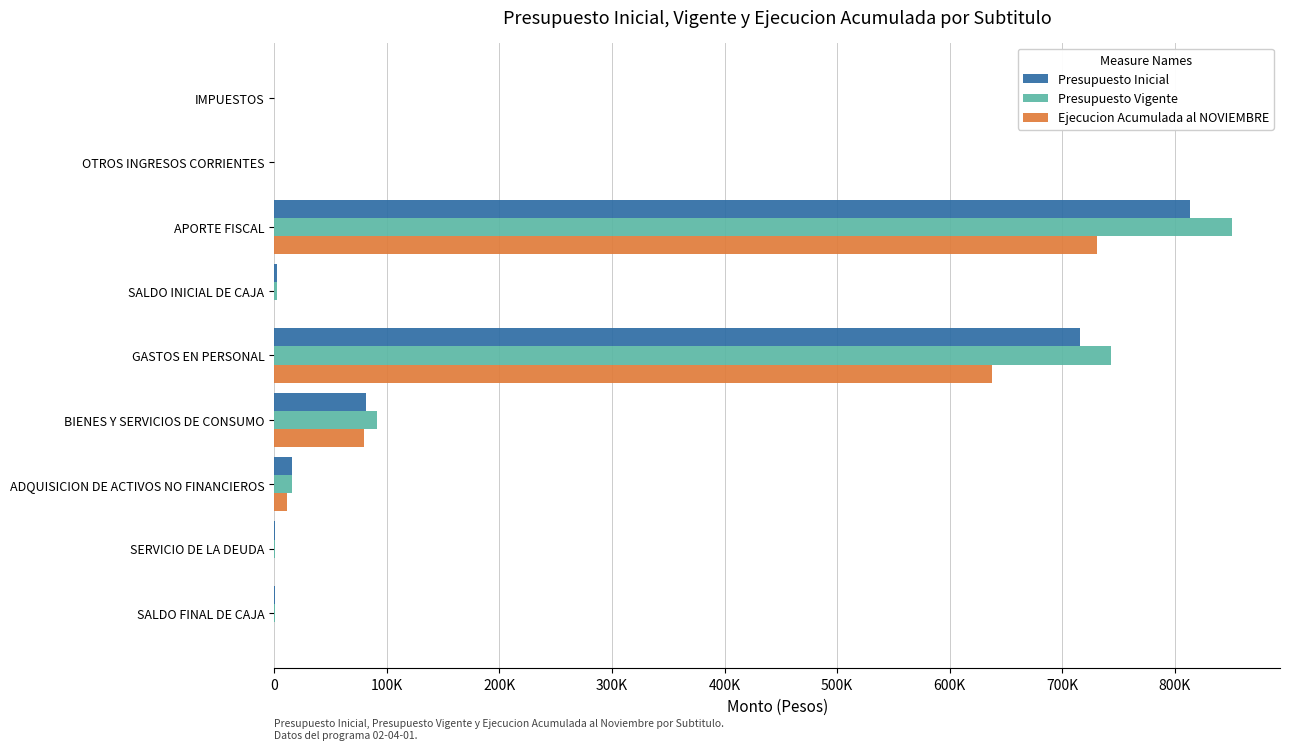

What are all the series names shown in the legend?

Presupuesto Inicial, Presupuesto Vigente, Ejecucion Acumulada al NOVIEMBRE